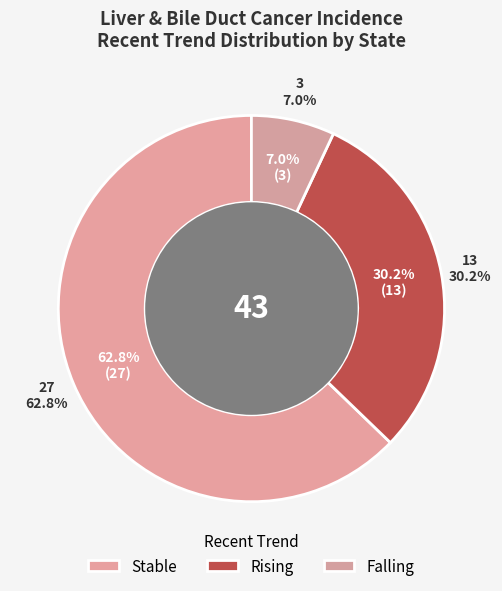

Which category has the smallest portion of the pie?

falling